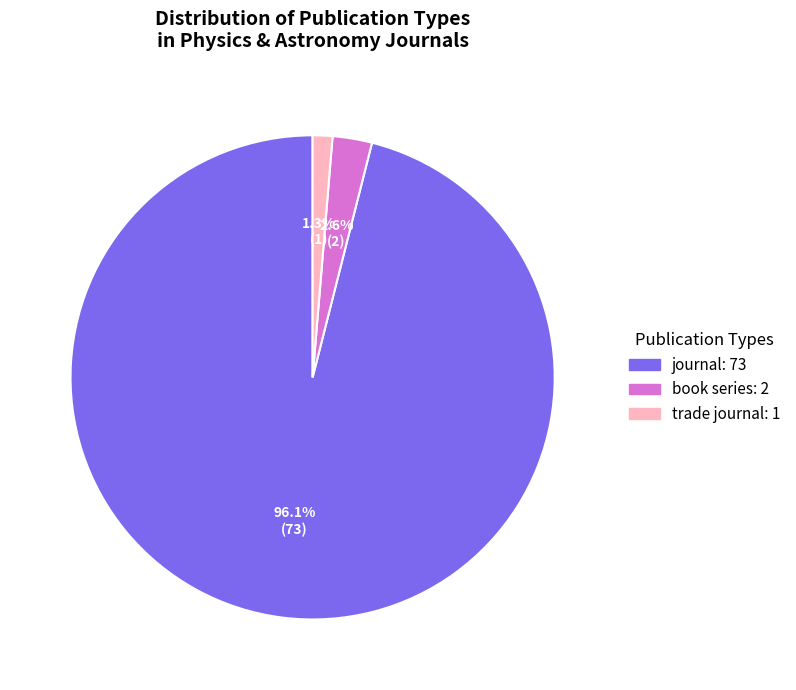

Does any single category account for the majority?

Yes